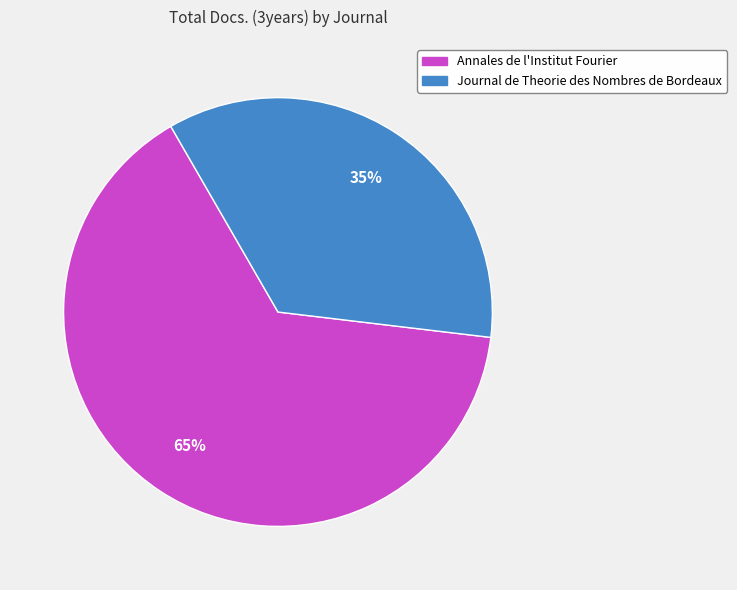

Rank the categories by value from lowest to highest.

Journal de Theorie des Nombres de Bordeaux, Annales de l'Institut Fourier